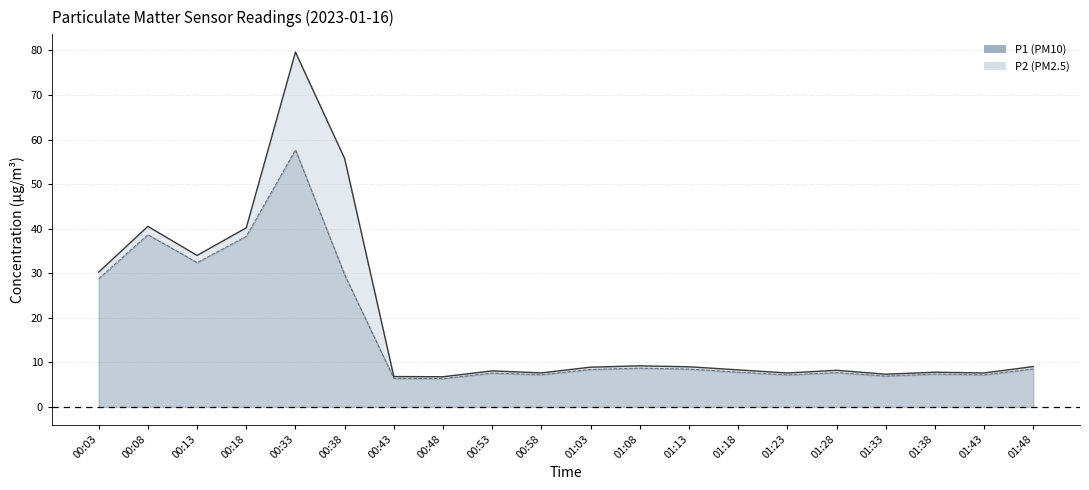

How many values in the P2 series are below 8?

10